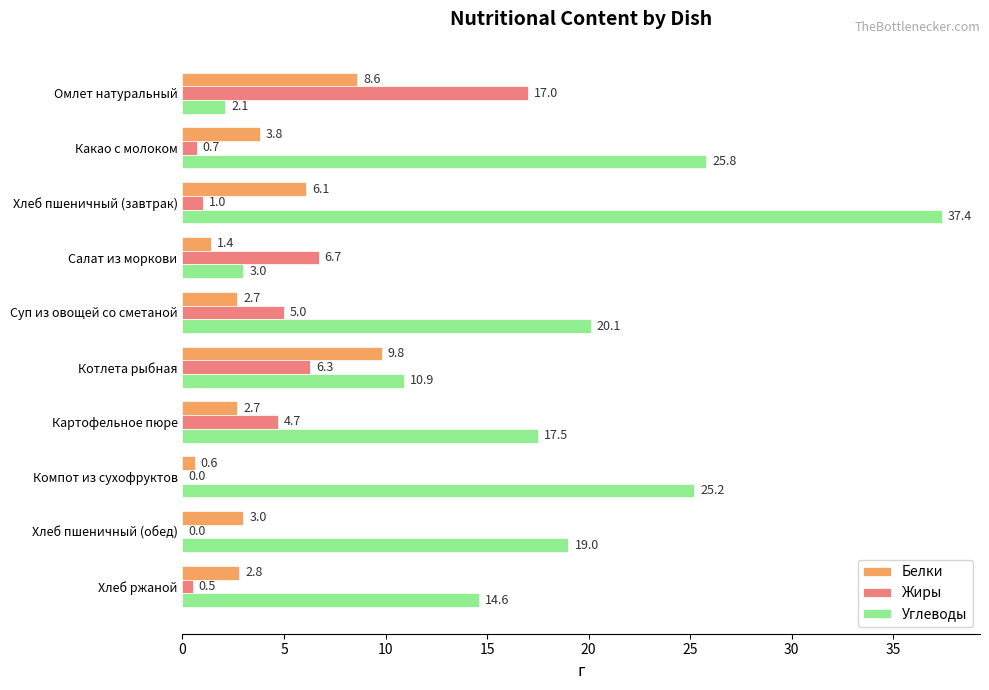

Where is Белки nearest to the value 5?

Хлеб пшеничный (завтрак)